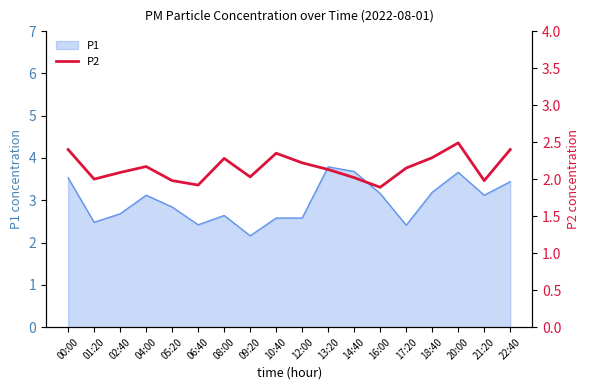

Reading left to right, what are all the values shown in this chart?

2.4	2.0	2.1	2.2	2.0	1.9	2.3	2.0	2.4	2.2	2.1	2.0	1.9	2.1	2.3	2.5	2.0	2.4